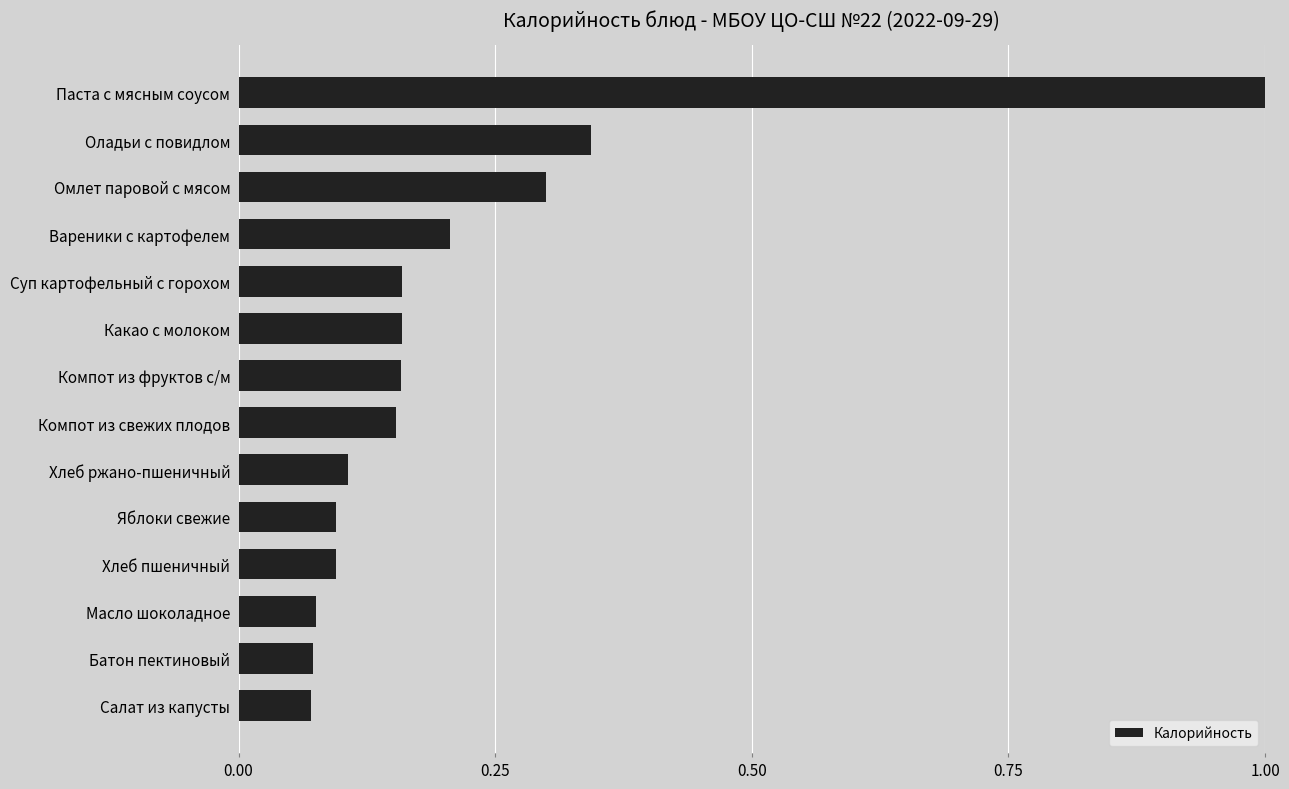

How many data points does each series have?

14